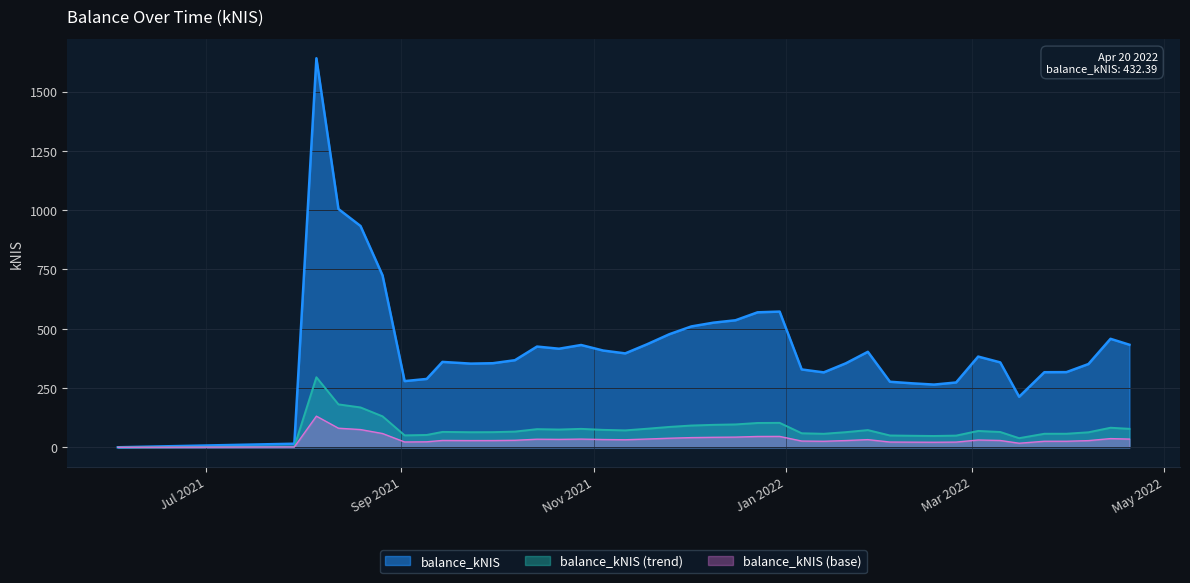

Rank the series by their maximum value, from highest to lowest.

balance_kNIS, balance_kNIS (trend), balance_kNIS (base)